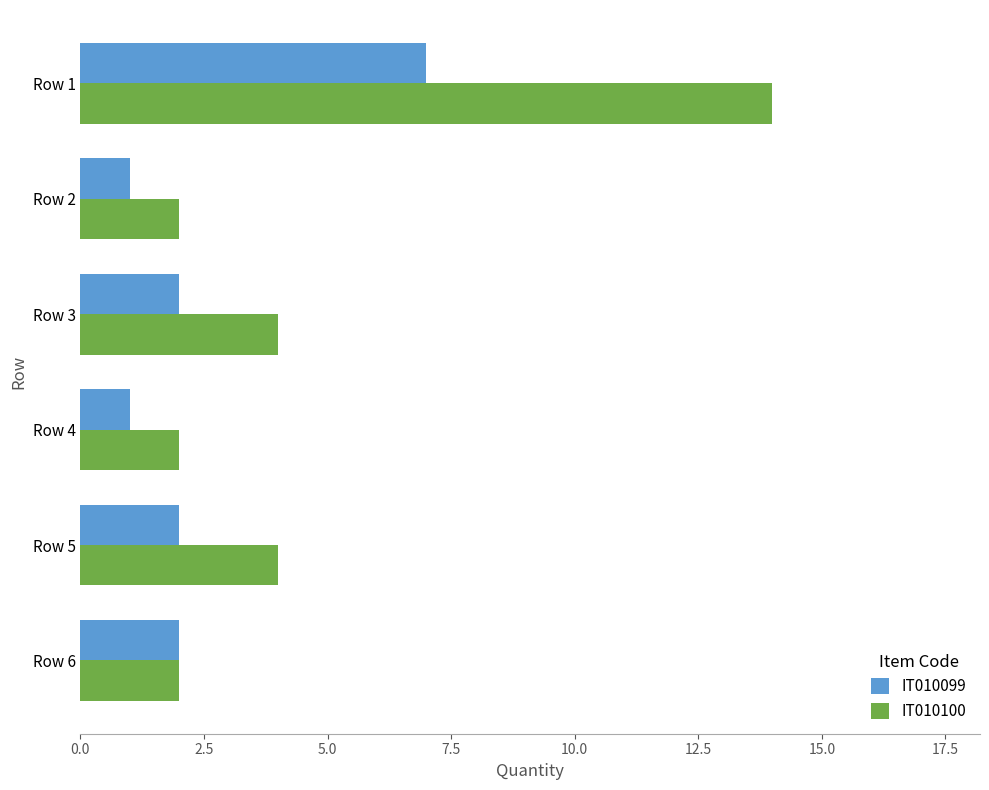

Rank the series by their average value, from highest to lowest.

IT010100, IT010099